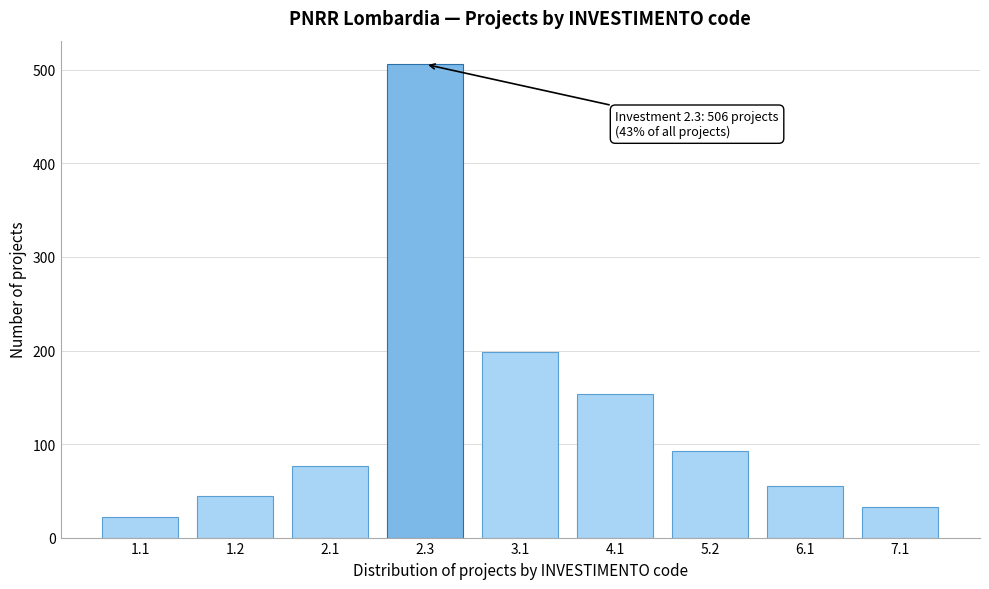

Reading right to left, transcribe all the data shown in this chart.

7.1=33	6.1=55	5.2=93	4.1=154	3.1=198	2.3=506	2.1=77	1.2=44	1.1=22